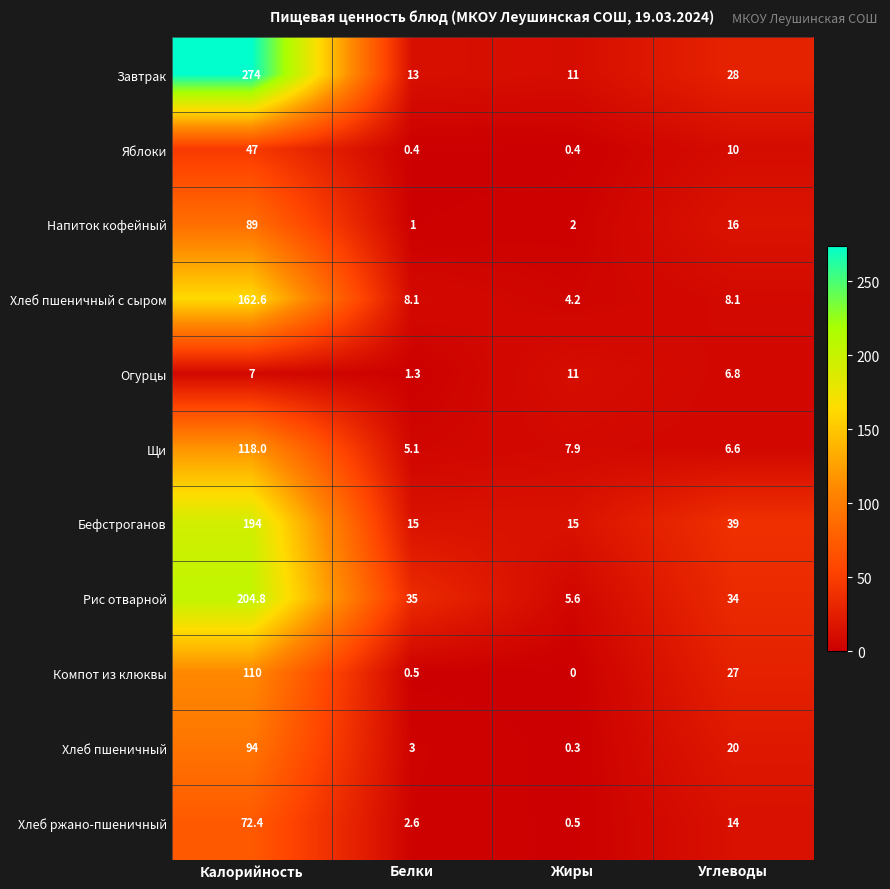

True or false: Рис отварной has a value of 50.8 at Углеводы.

False